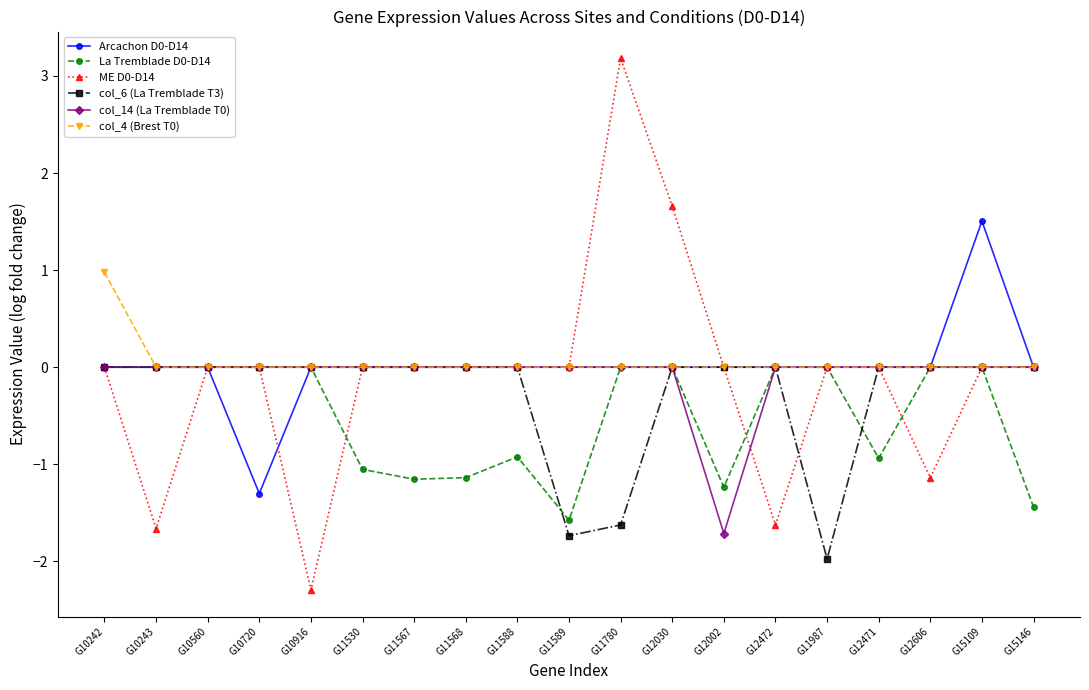

Is this an area chart (filled region under the line)?

No